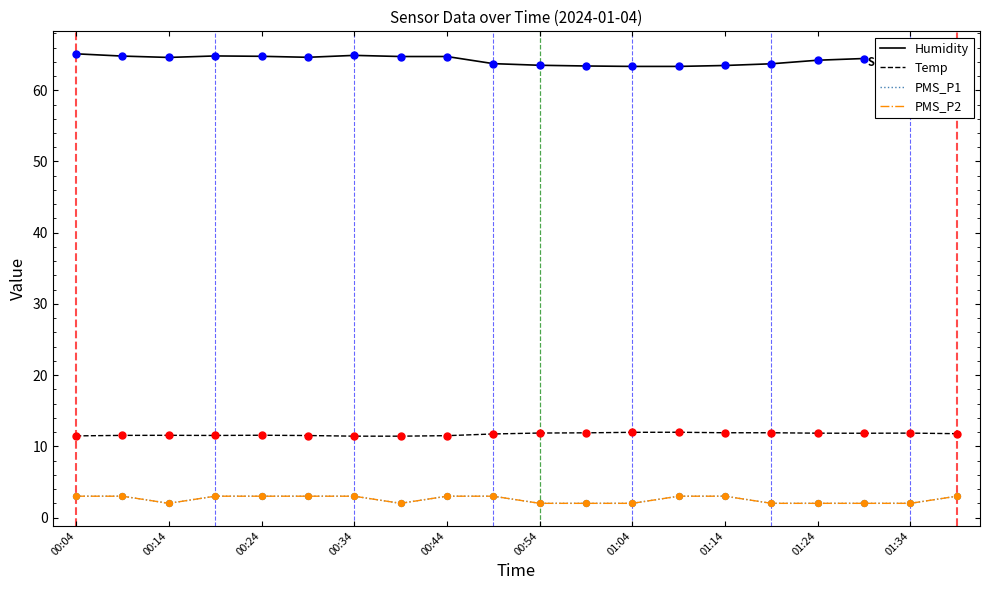

Is this an area chart (filled region under the line)?

No